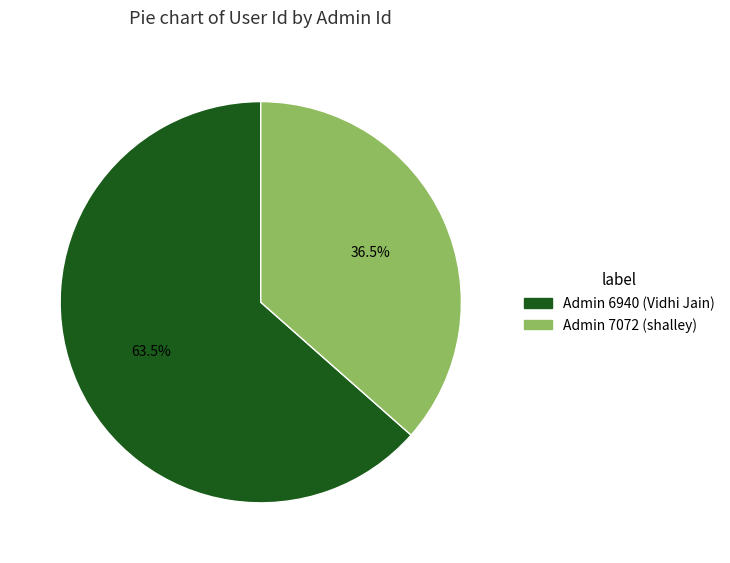

Is there a majority slice in this chart?

Yes